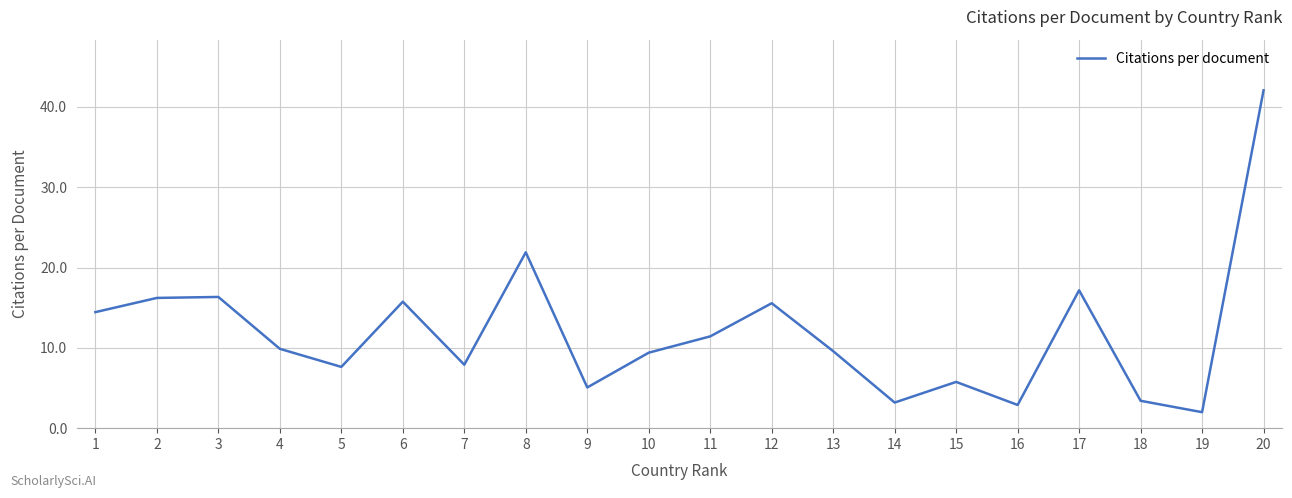

What is the sum of the values at 15 and 2?

22.0